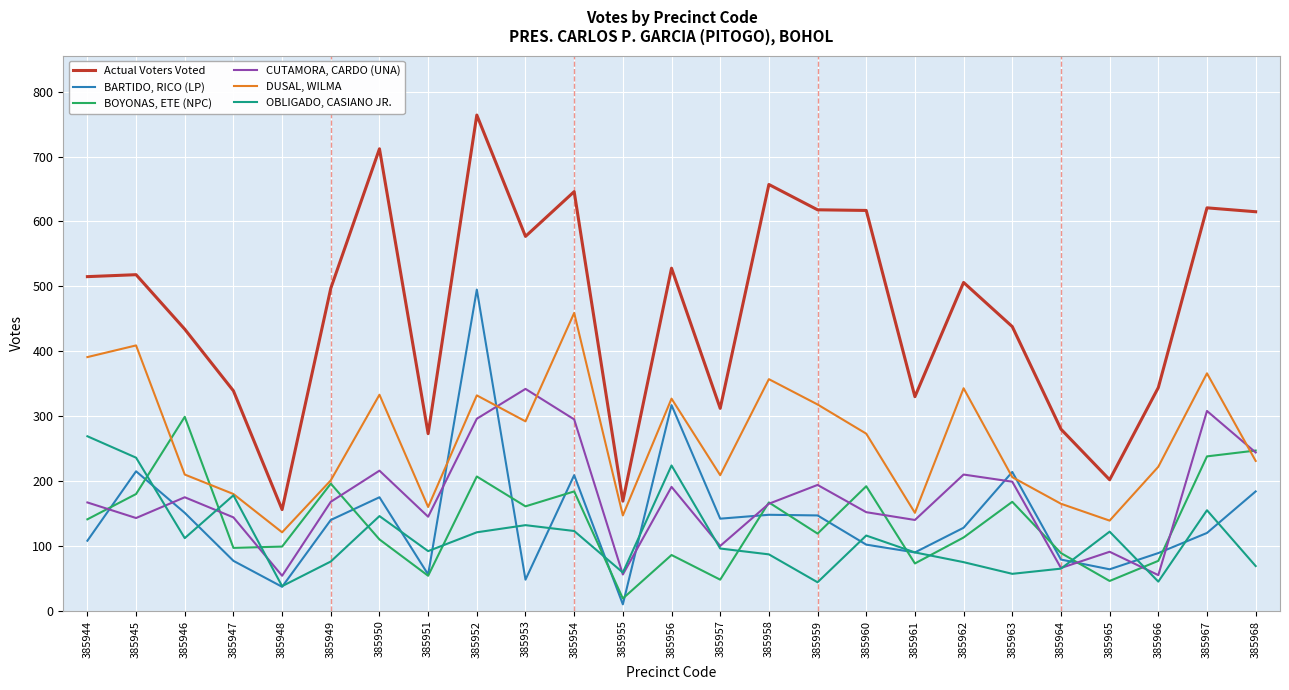

True or false: Actual Voters Voted and BARTIDO, RICO (LP) intersect in this chart.

False